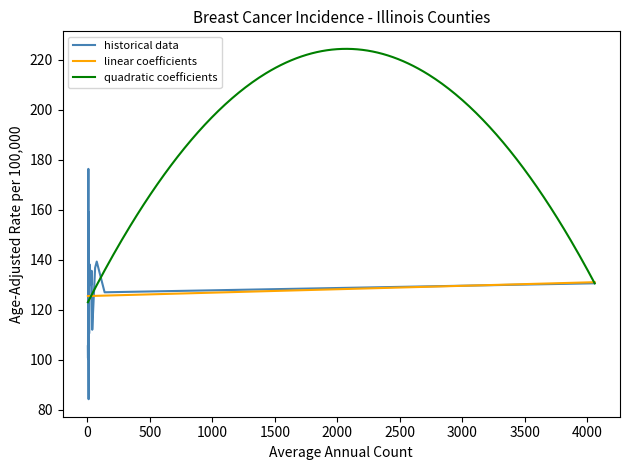

What is the minimum value for linear coefficients?

125.5